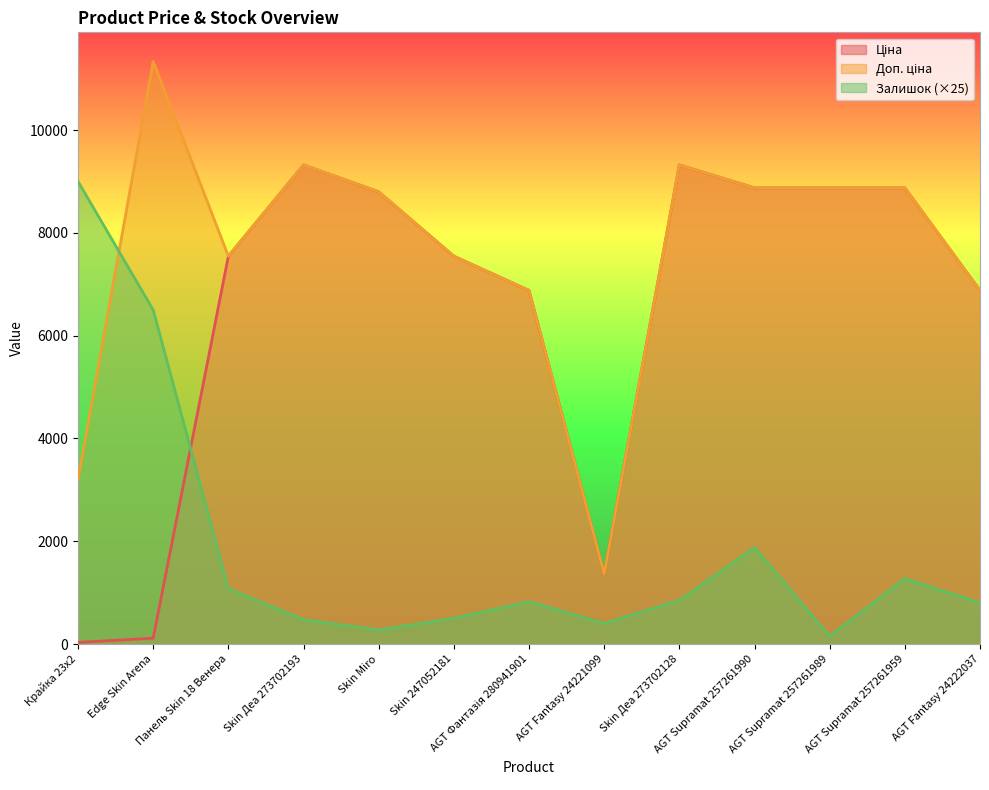

Which series has the largest total across all categories?

Доп. ціна